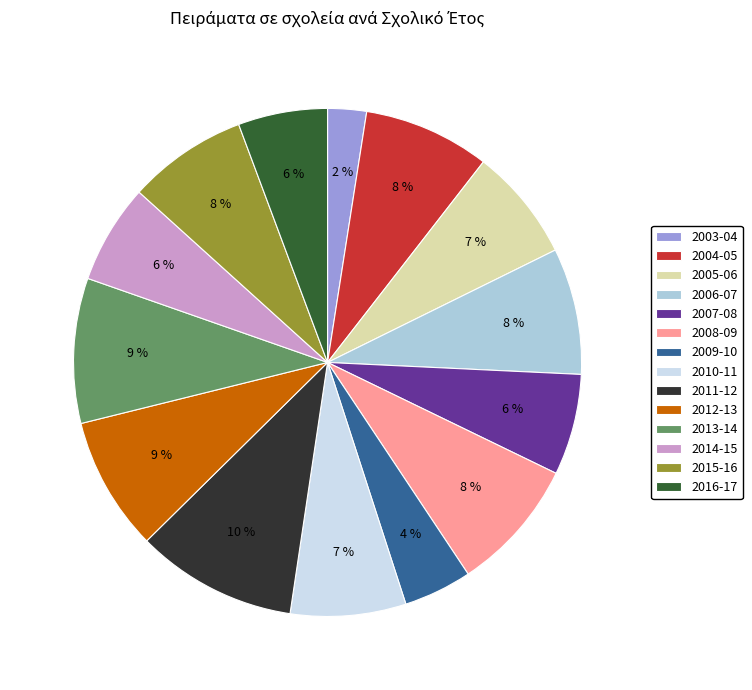

Do 2004-05 and 2003-04 together represent more than half of the pie?

No